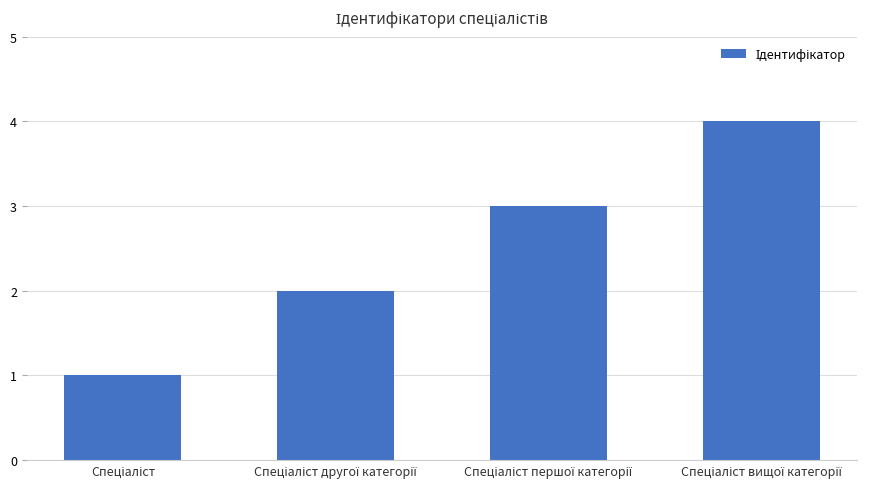

What is the greatest value displayed?

4